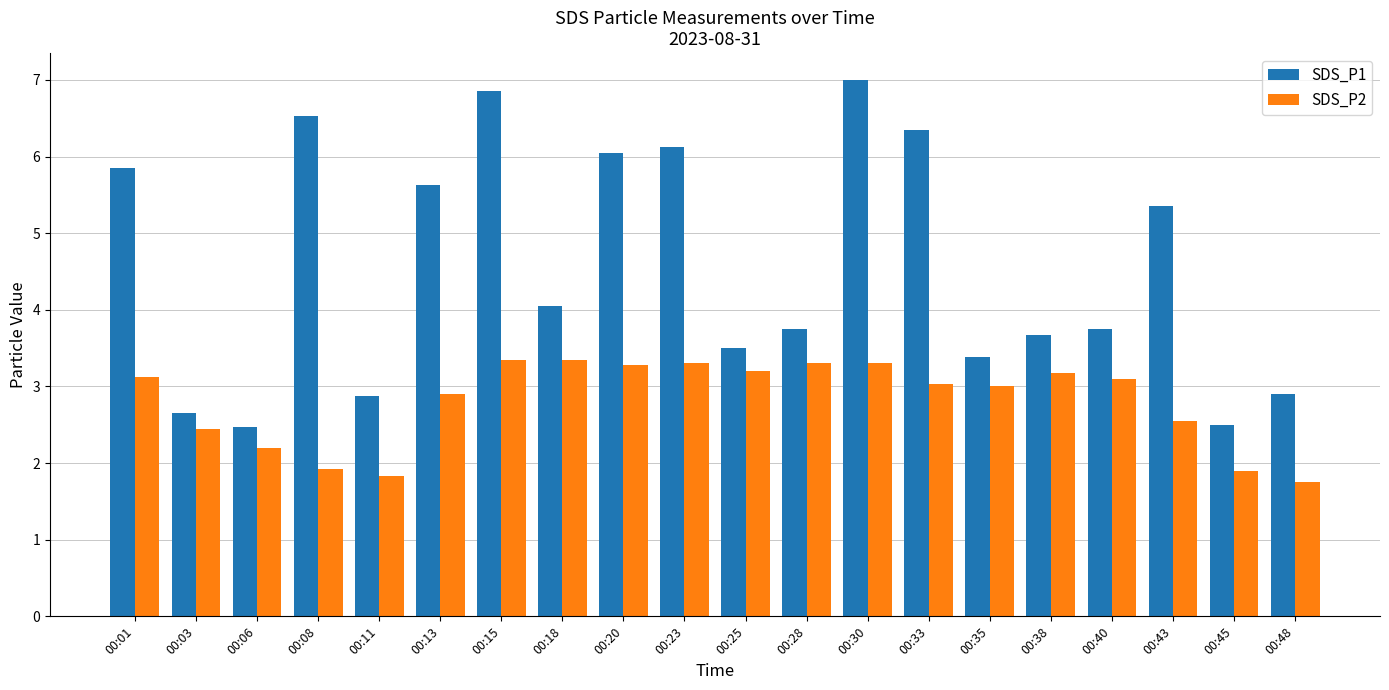

What is the average value of the SDS_P2 series?

2.8